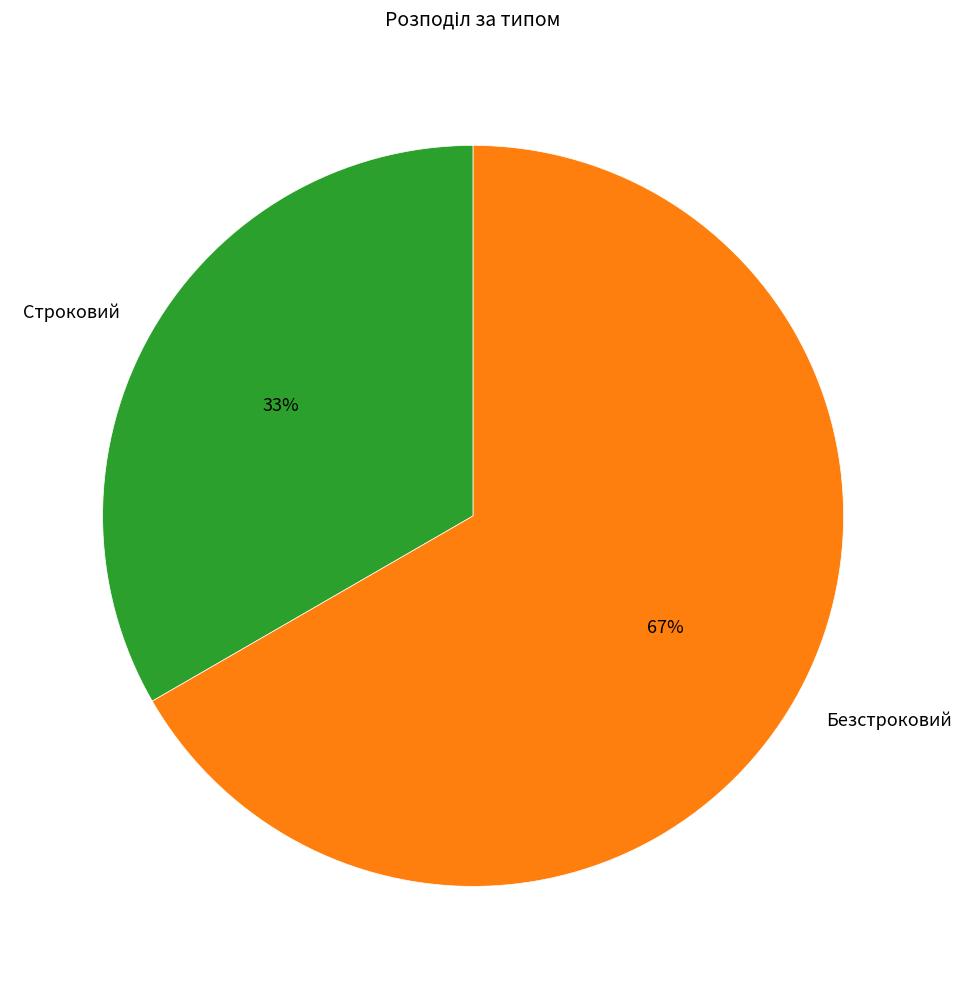

Count the number of slices in the pie.

2